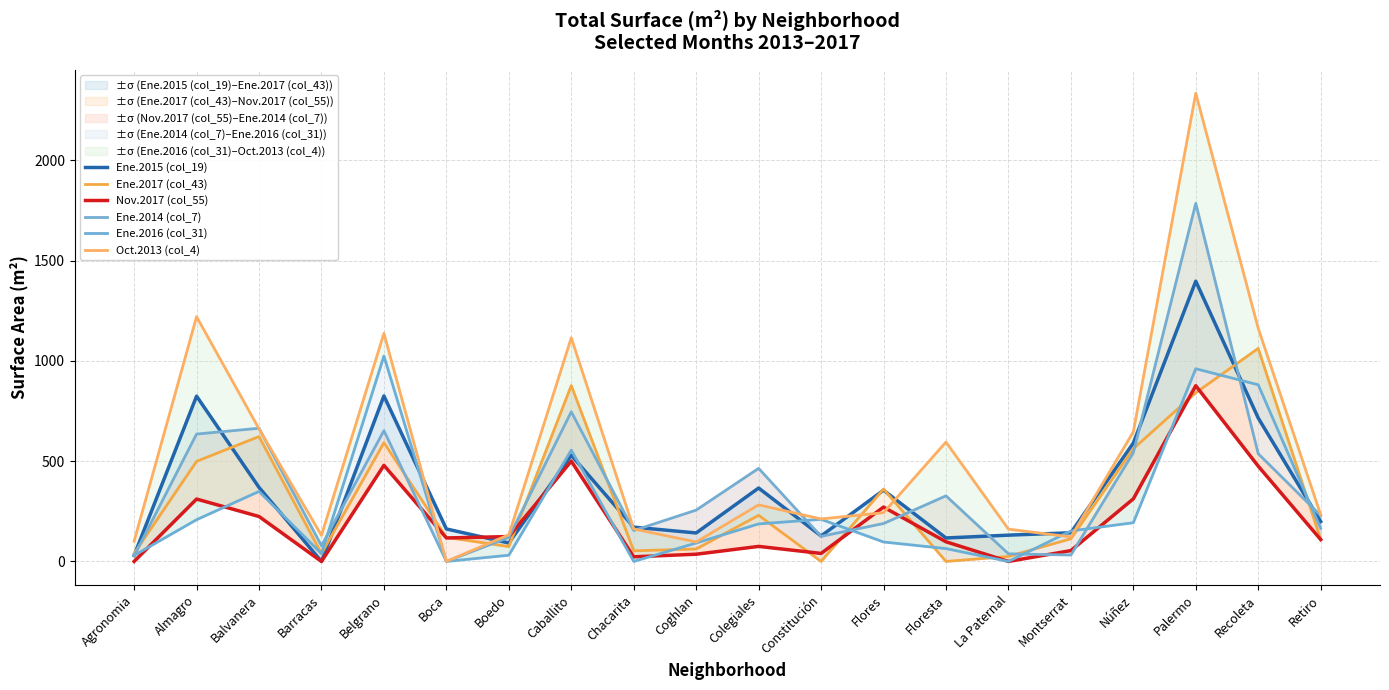

What is the sum of the Ene.2015 (col_19) values at Palermo and Constitución?

1524.0